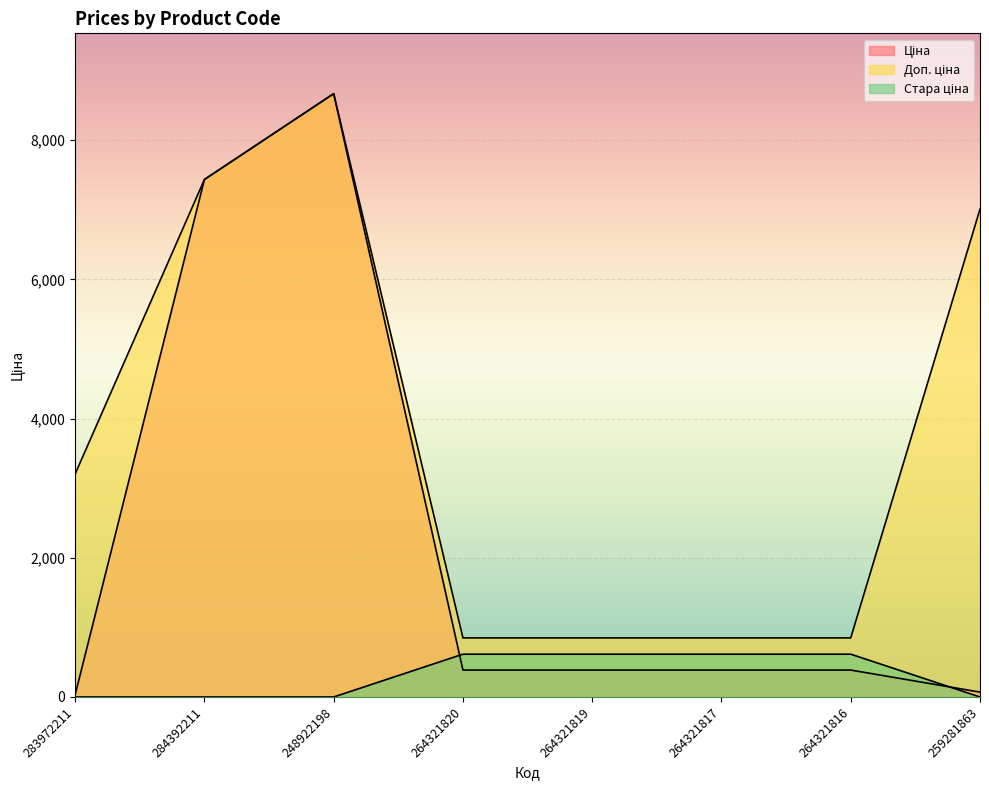

Where do Ціна and Стара ціна first cross each other?

248922198 and 264321820